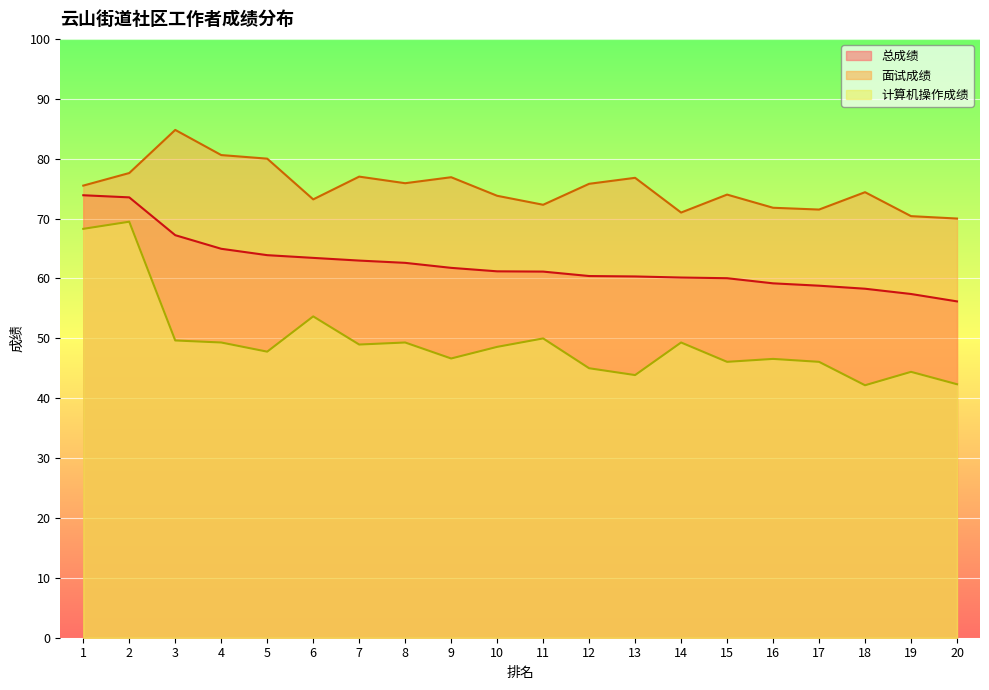

Where does the 面试成绩 series first go above 75?

1